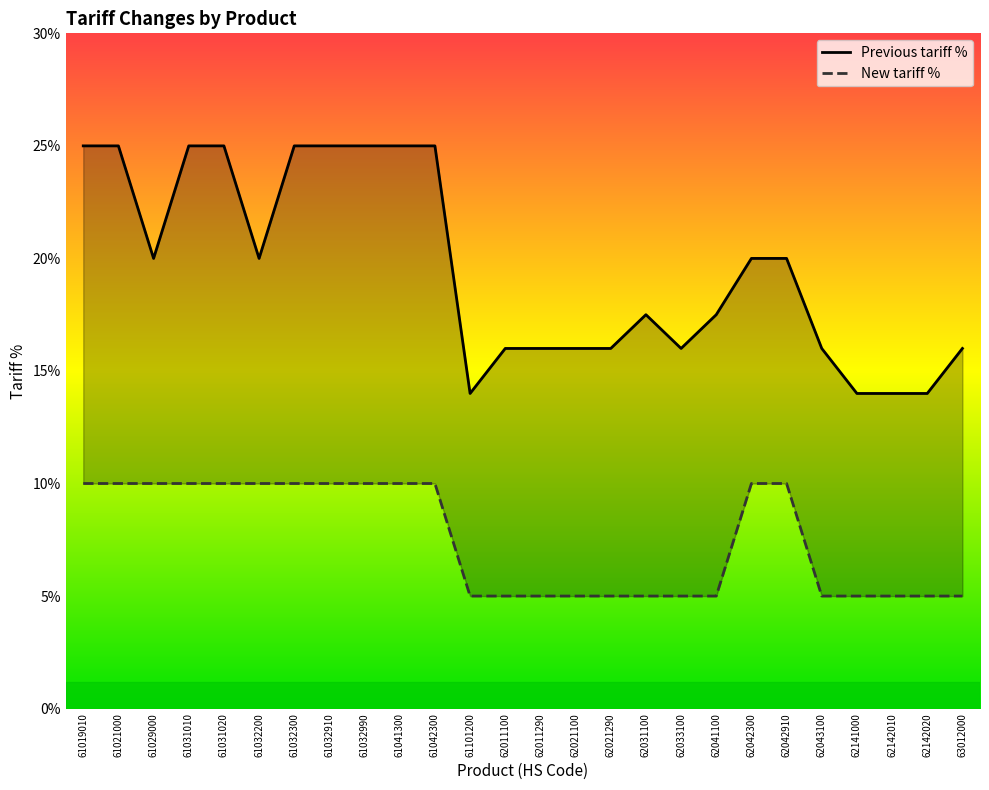

List the series in order of their overall mean, lowest first.

New tariff %, Previous tariff %